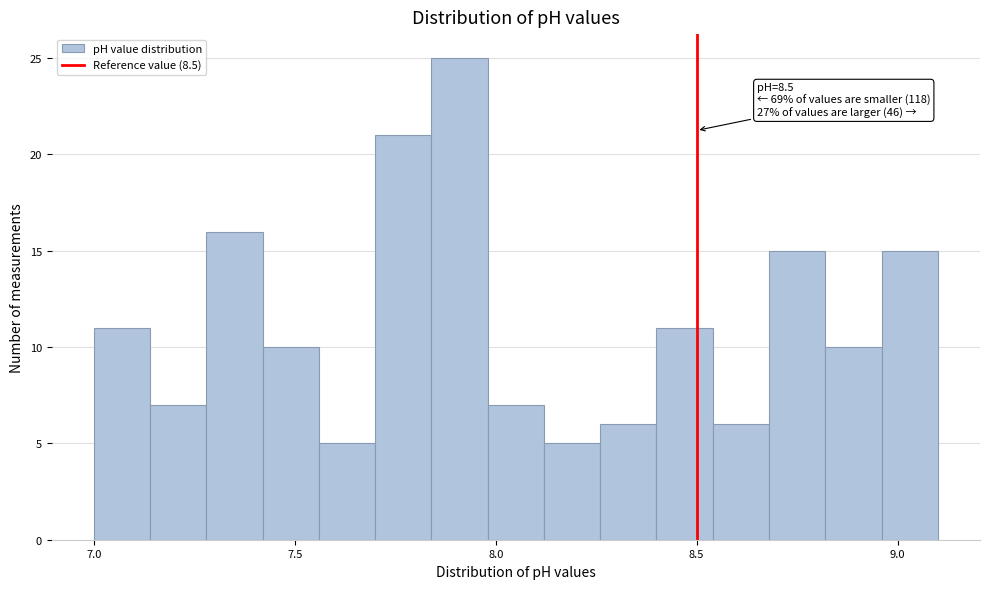

Read against the x-axis, roughly where is the centre of the tallest bar?

7.90